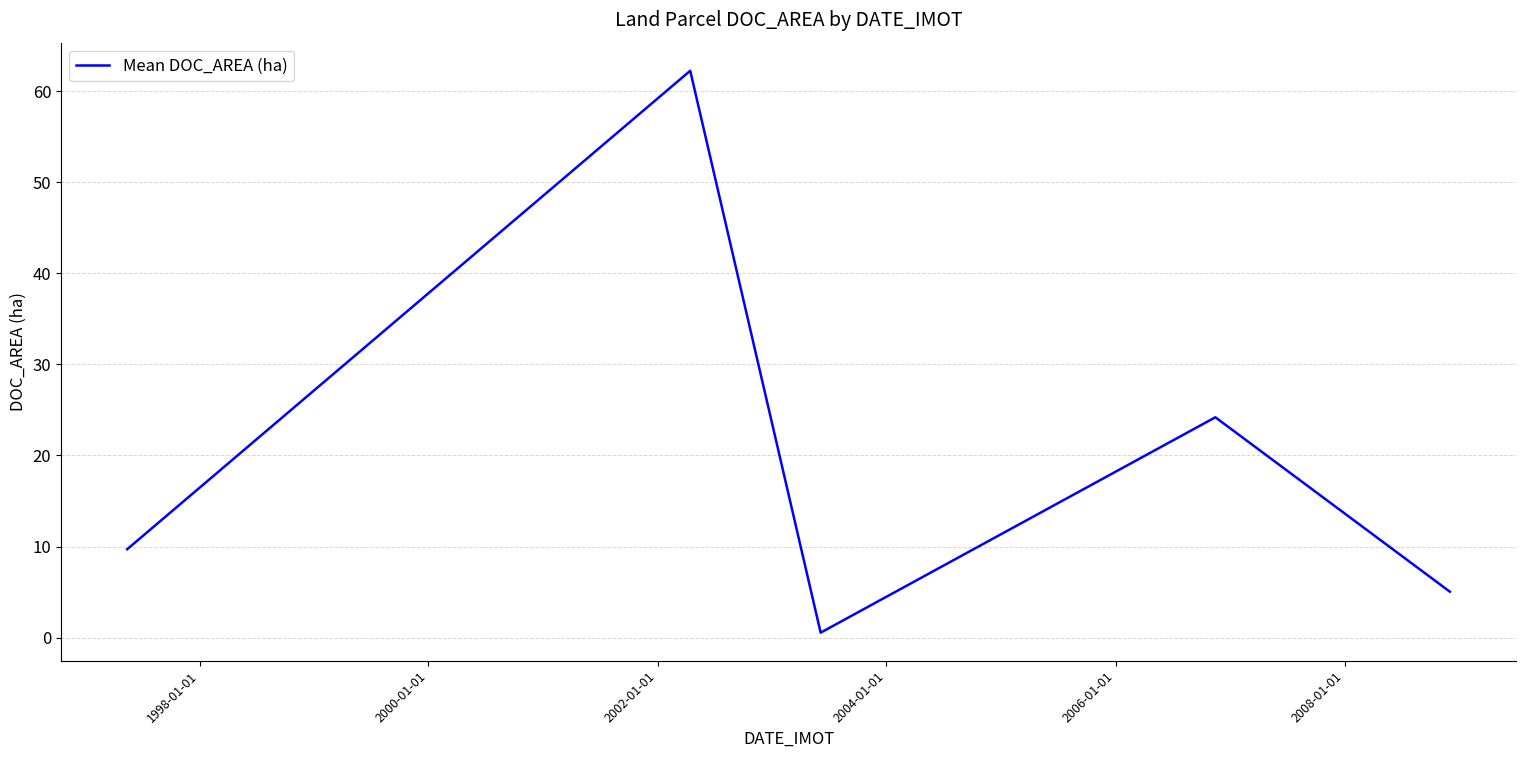

What is the maximum value shown in the chart?

62.2